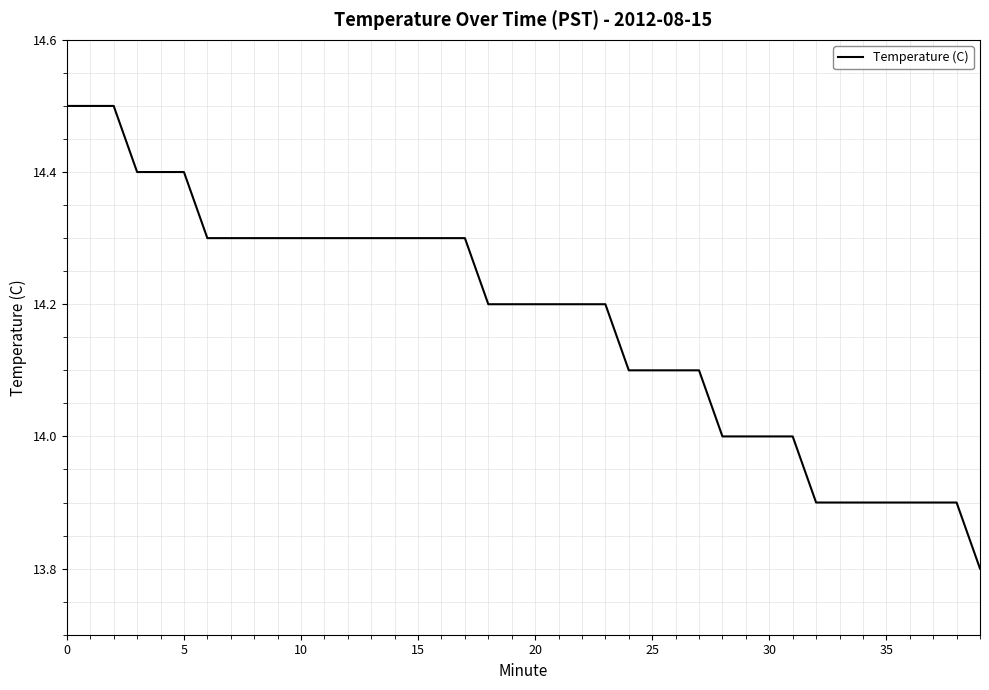

What is the greatest value displayed?

14.5